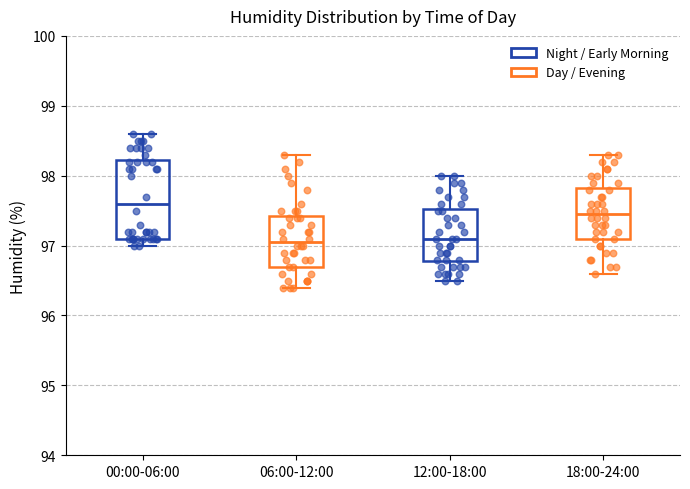

Reading left to right, read every box against the y-axis: the position of its median line, the range the box covers, and the ends of its whiskers. The values are not printed on the chart, so give them approximately, as read against the axis.

00:00-06:00: median 97.6, box 97.1 to 98.2, whiskers 97.0 to 98.6
06:00-12:00: median 97.1, box 96.7 to 97.4, whiskers 96.4 to 98.3
12:00-18:00: median 97.1, box 96.8 to 97.5, whiskers 96.5 to 98.0
18:00-24:00: median 97.5, box 97.1 to 97.8, whiskers 96.6 to 98.3